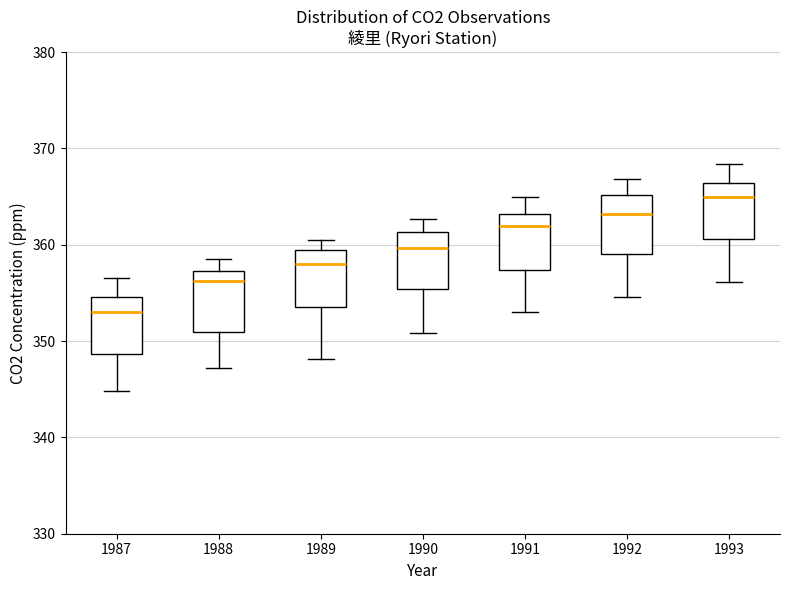

Reading left to right, transcribe this box plot: for each box, give where its median line is, the range the box spans, and where its two whiskers end, as read against the y-axis. The values are not printed on the chart, so give them approximately, as read against the axis.

1987: median 353, box 349 to 355, whiskers 345 to 357
1988: median 356, box 351 to 357, whiskers 347 to 359
1989: median 358, box 354 to 360, whiskers 348 to 361
1990: median 360, box 355 to 361, whiskers 351 to 363
1991: median 362, box 357 to 363, whiskers 353 to 365
1992: median 363, box 359 to 365, whiskers 355 to 367
1993: median 365, box 361 to 366, whiskers 356 to 368